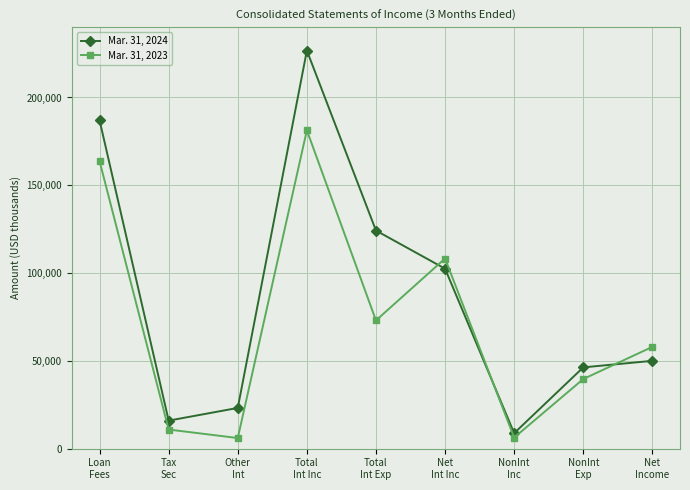

What is the average value of the Mar. 31, 2023 series?

71921